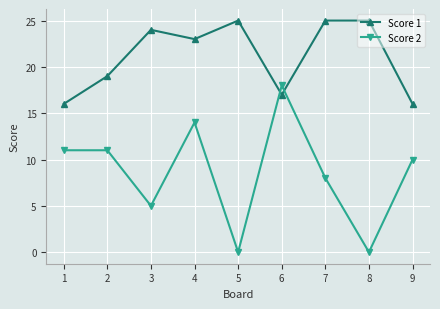

Where does the Score 1 series first go above 23?

3